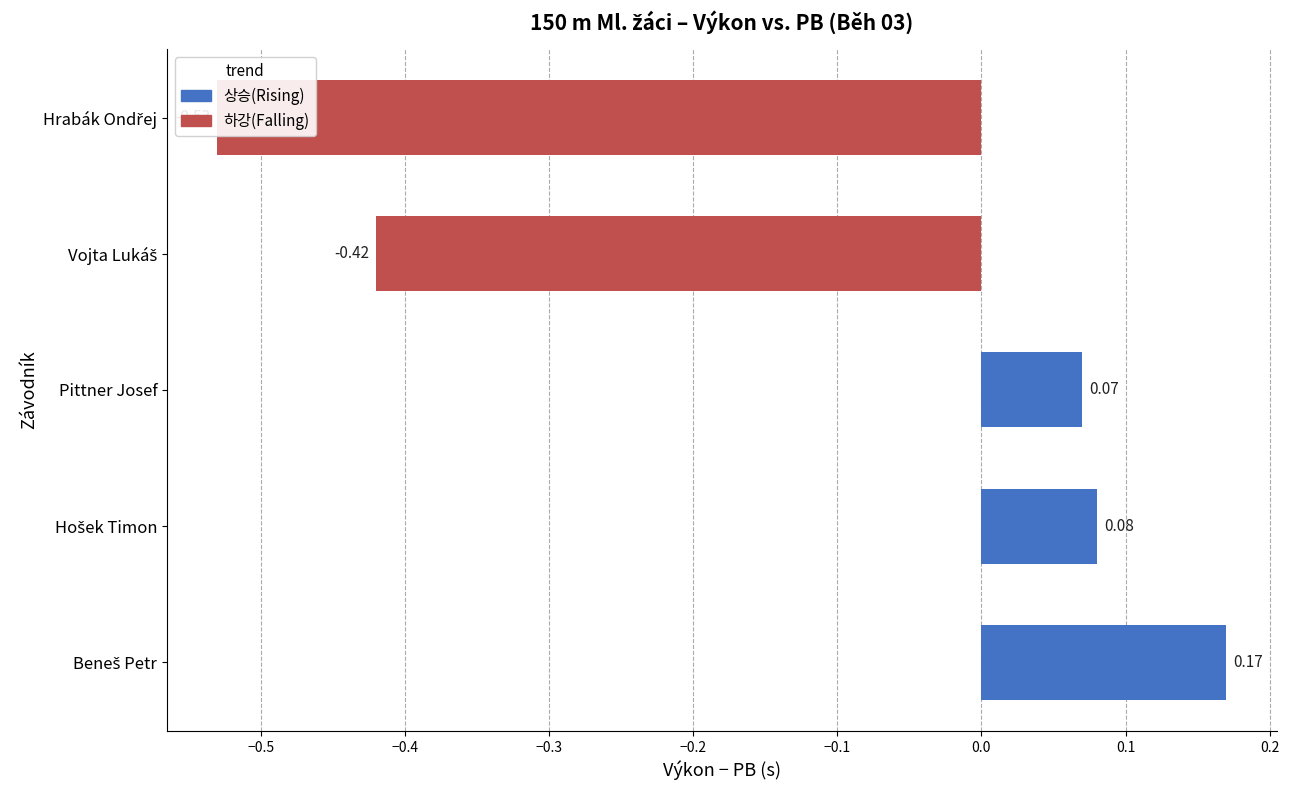

Are the bars grouped side by side (vs. stacked)?

Yes